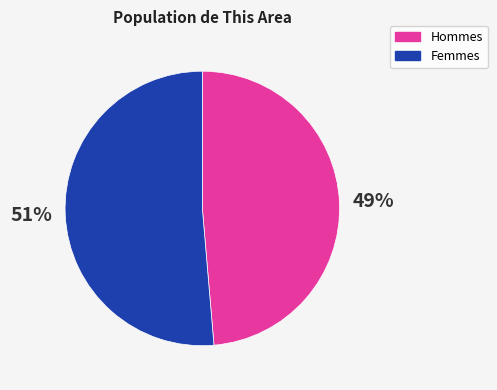

Is the sum of Hommes and Femmes greater than half?

Yes